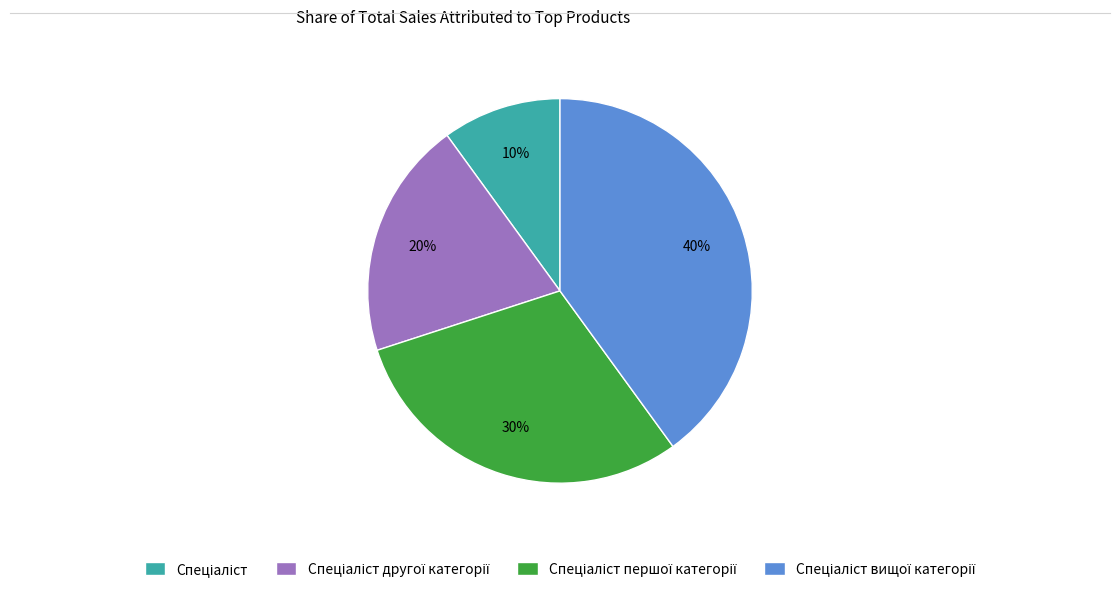

How many slices are in this pie chart?

4